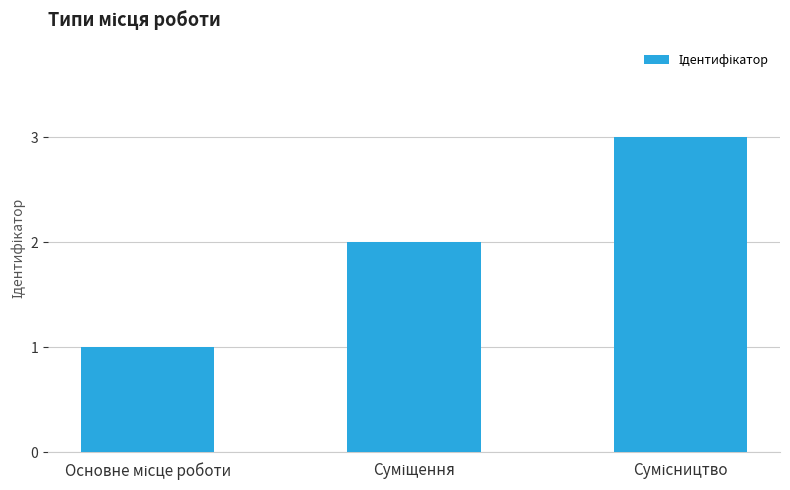

What is the greatest value displayed?

3